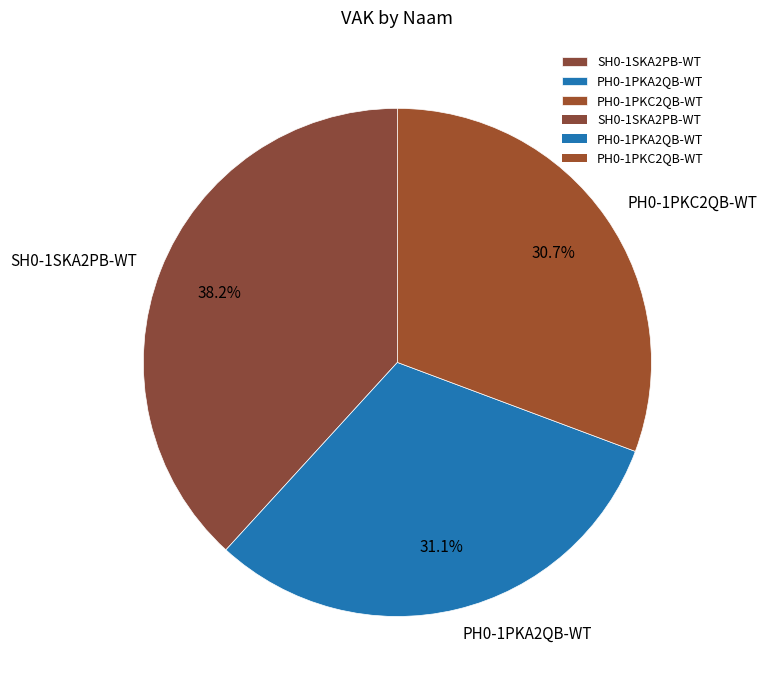

What portion of the pie excludes PH0-1PKC2QB-WT?

69.3%